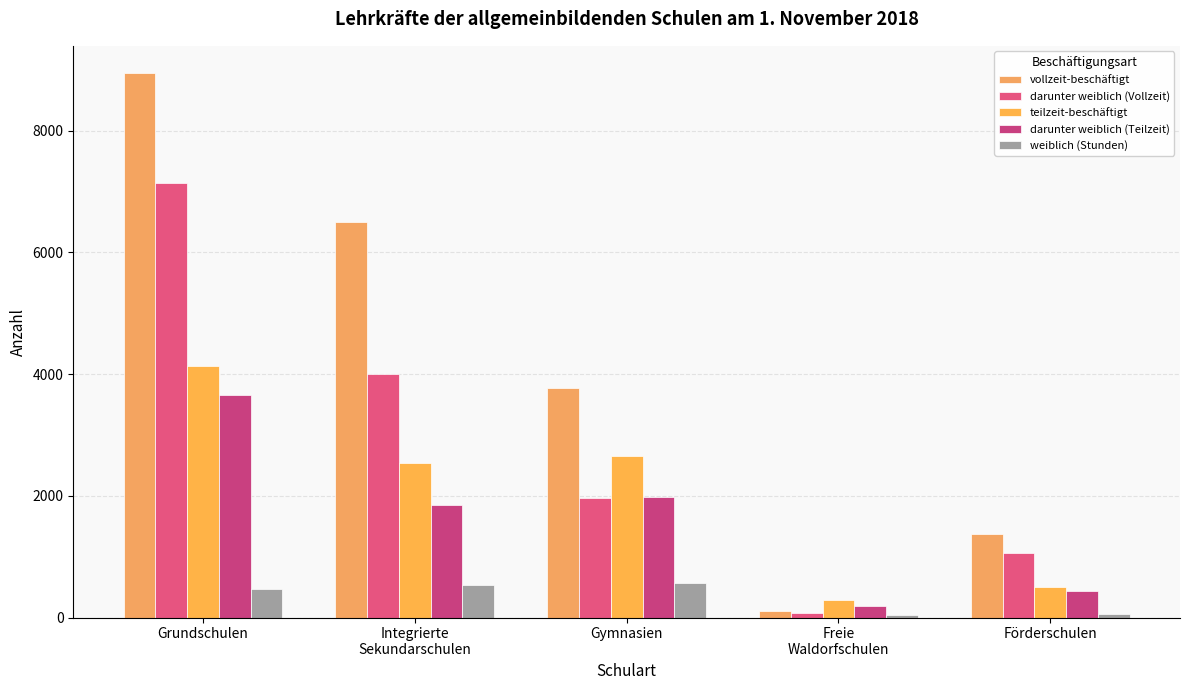

What is the total value across all series at Förderschulen?

3456